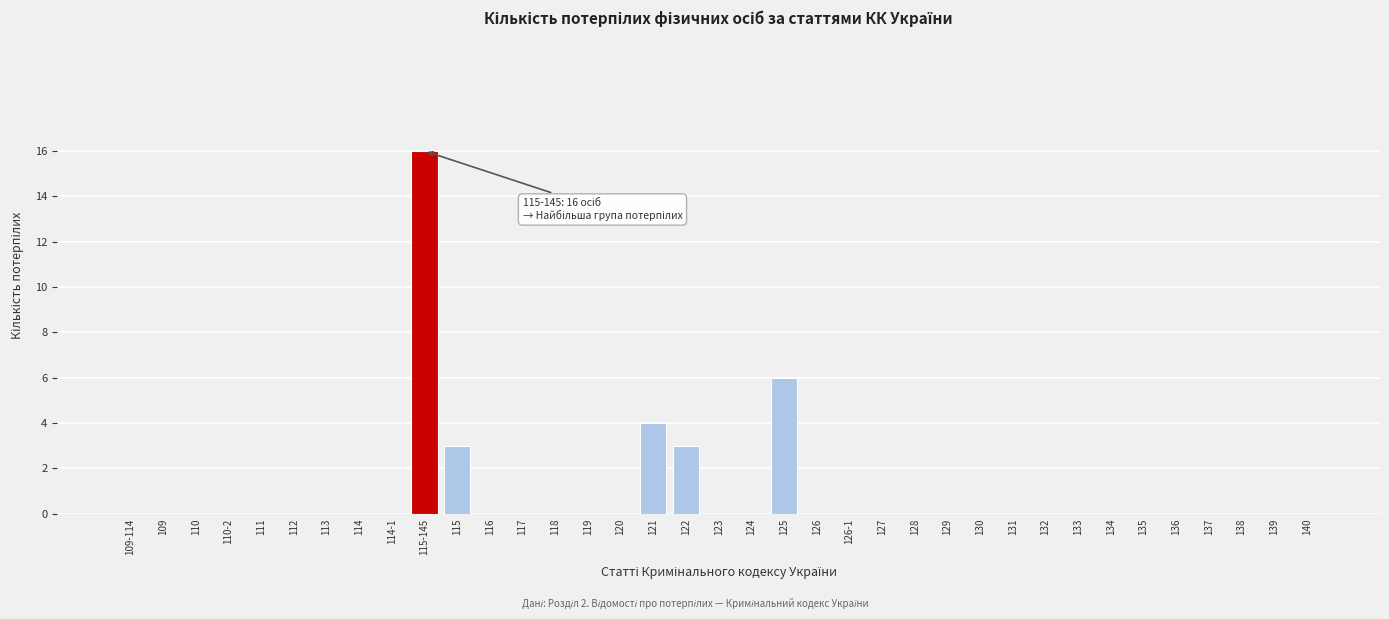

Where is the data nearest to the value 8?

125